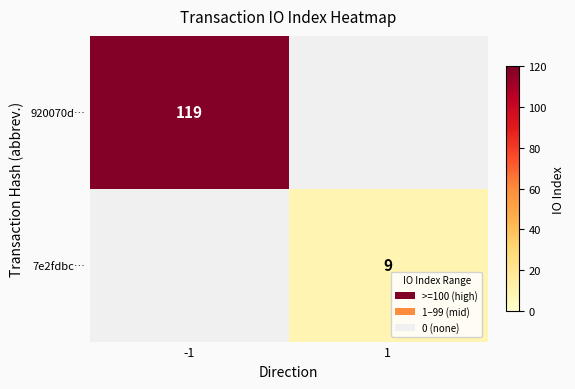

Is it true that 7e2fdbc… equals 6 at 1?

False